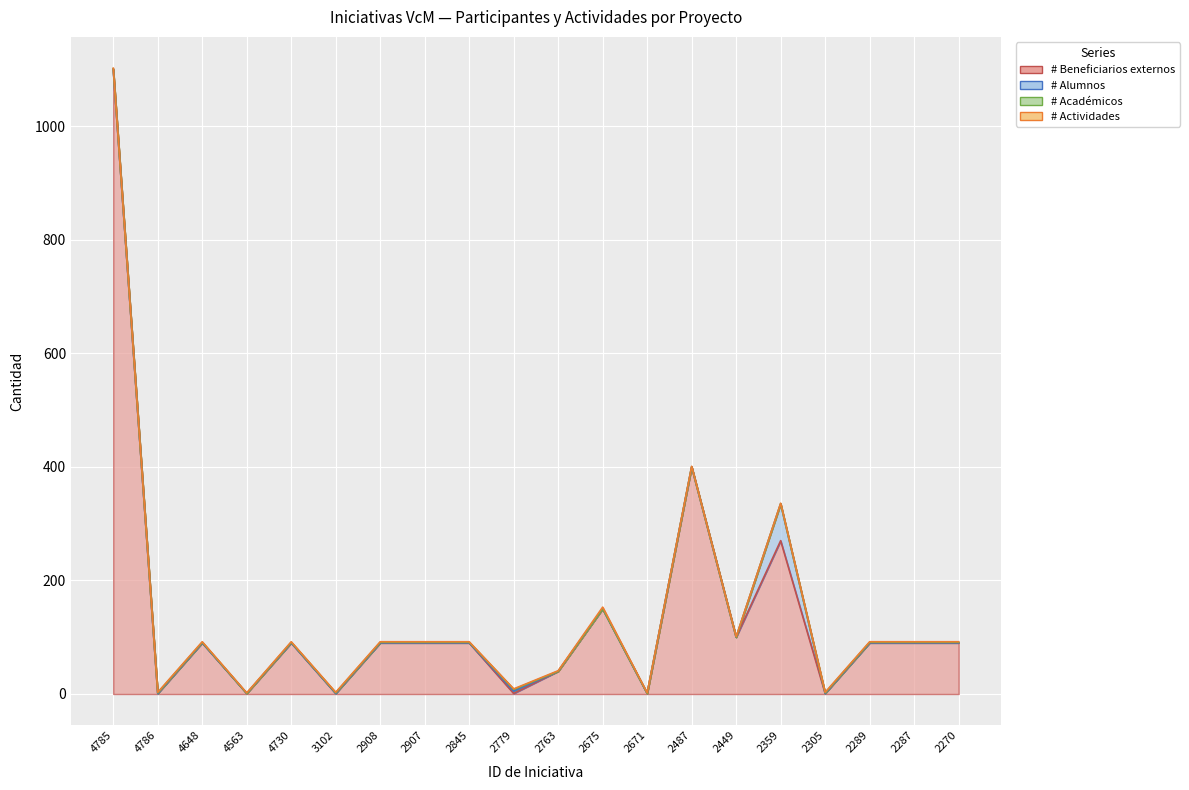

At which label is # Beneficiarios externos closest to 550?

2487